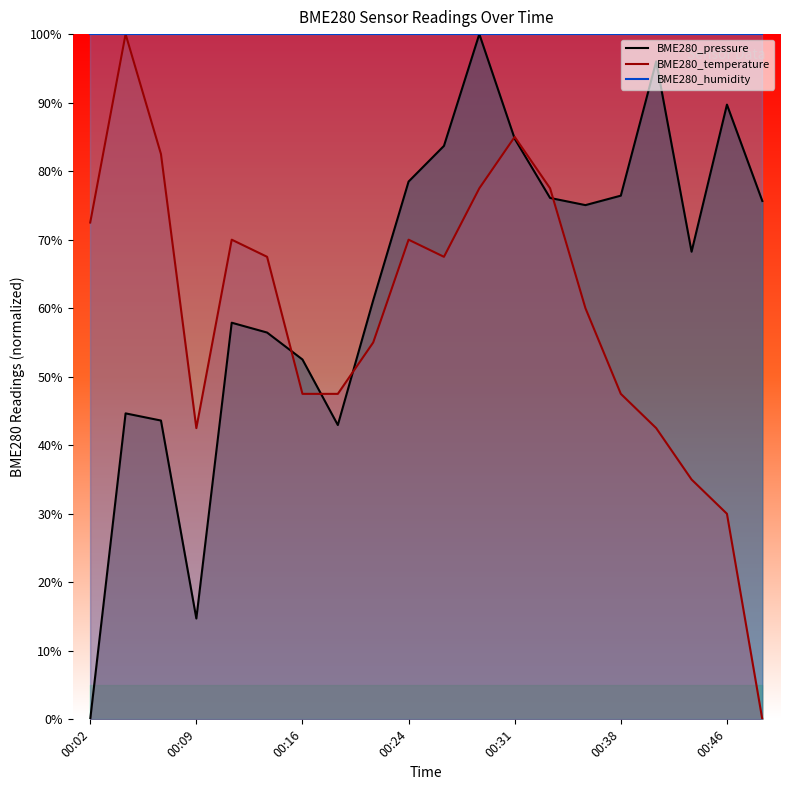

True or false: BME280_temperature and BME280_humidity cross at least once.

False